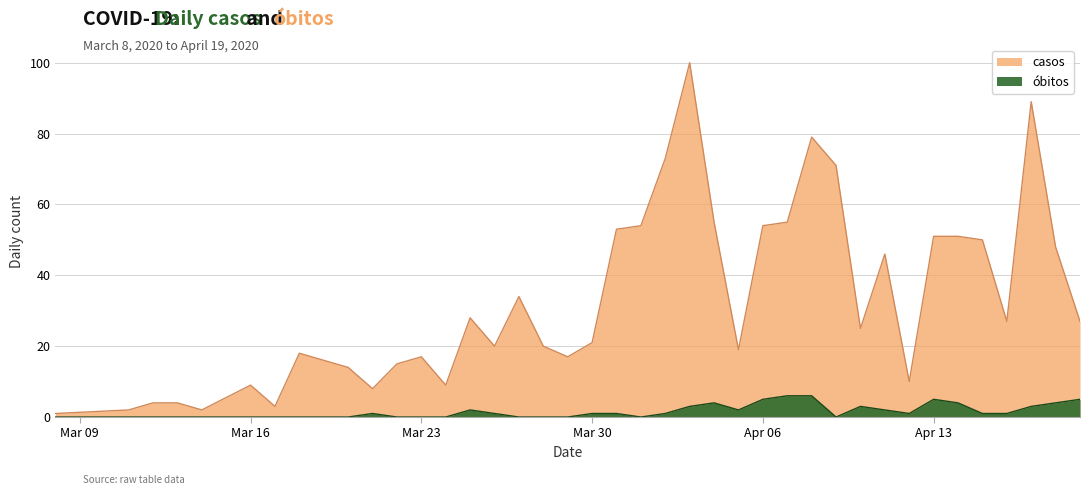

What is the average value of the obitos series?

2